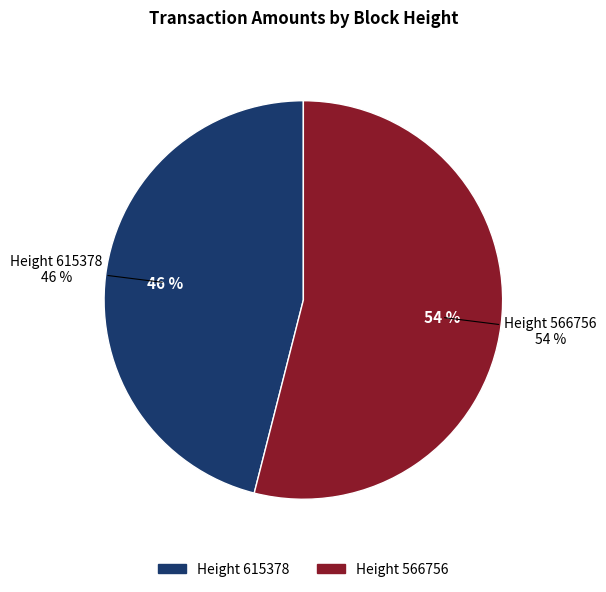

To the nearest percent, what portion does 615378 represent?

46%